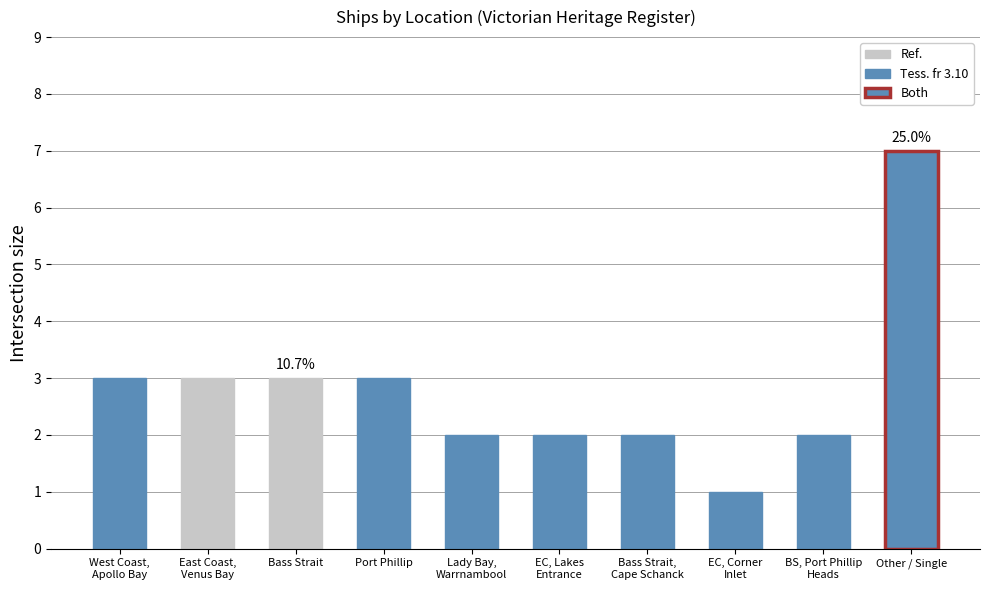

What is the label of the 4th bar from the right?

Bass Strait,
Cape Schanck